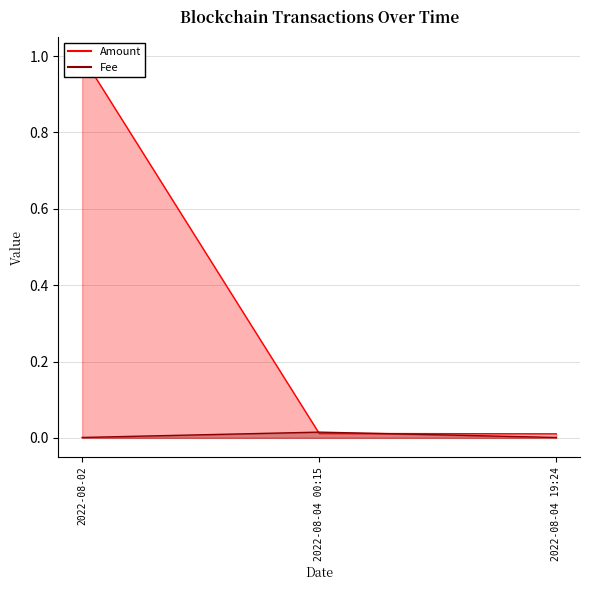

Does the chart display data point markers on the line(s)?

No